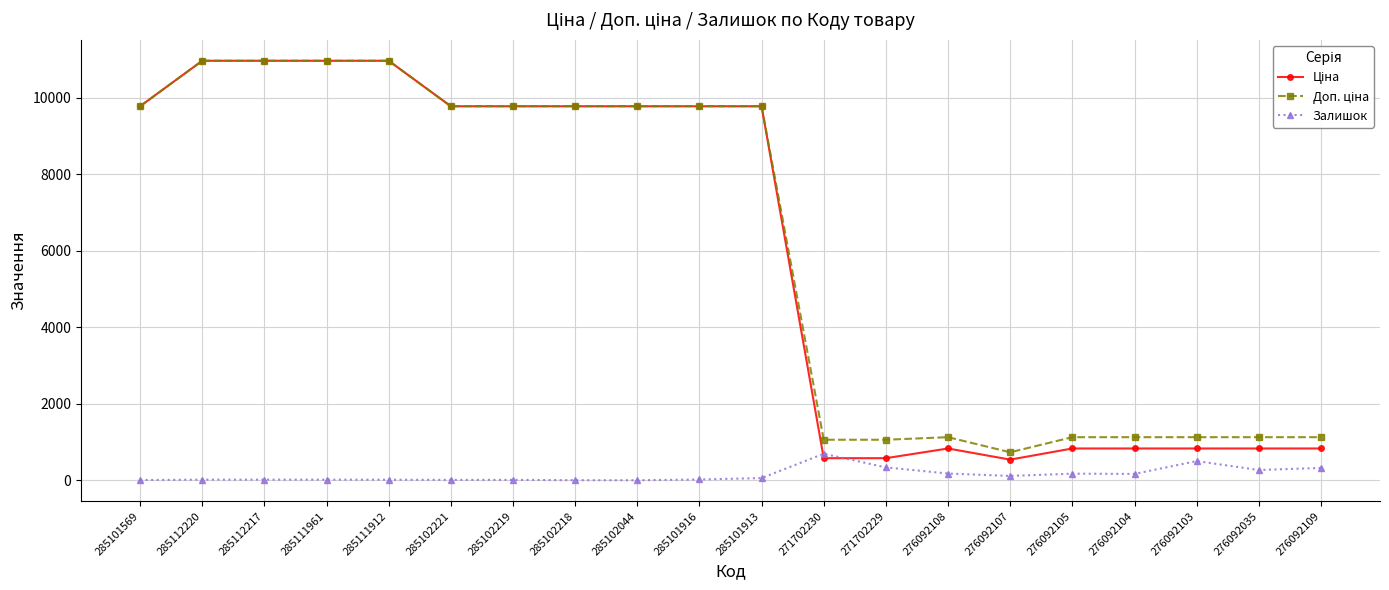

What is the difference between the highest and lowest values at 276092035?

857.7